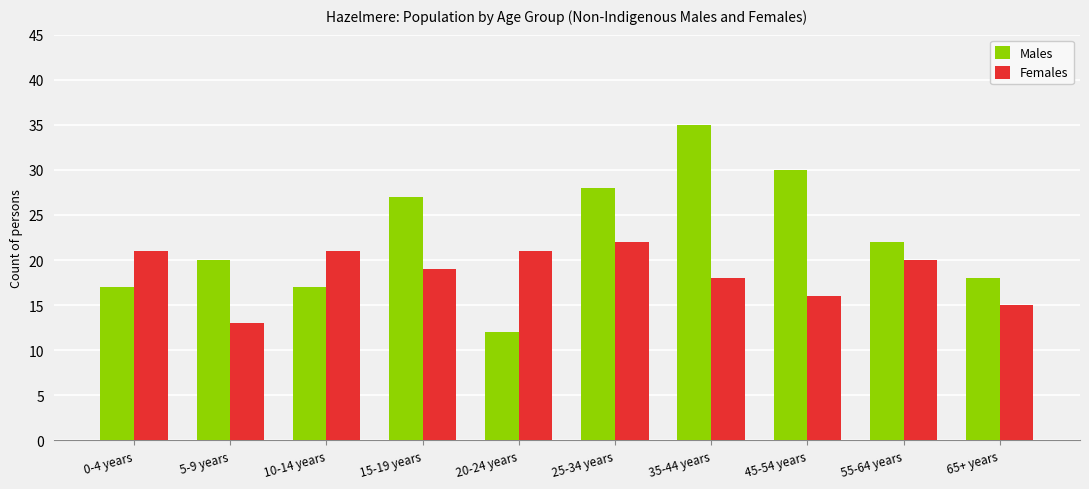

Which series has the widest spread of values?

Males